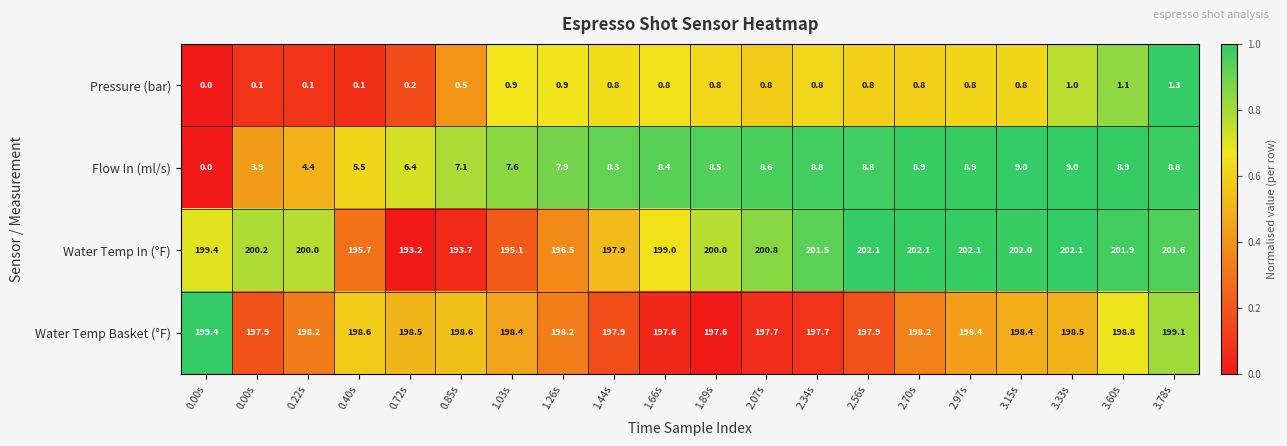

How many data points does each series have?

20